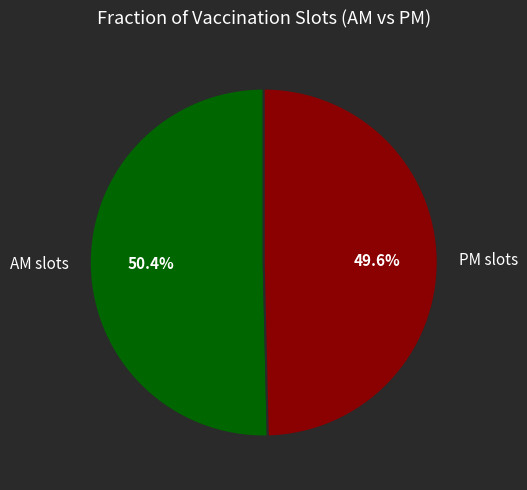

Is there a majority slice in this chart?

Yes